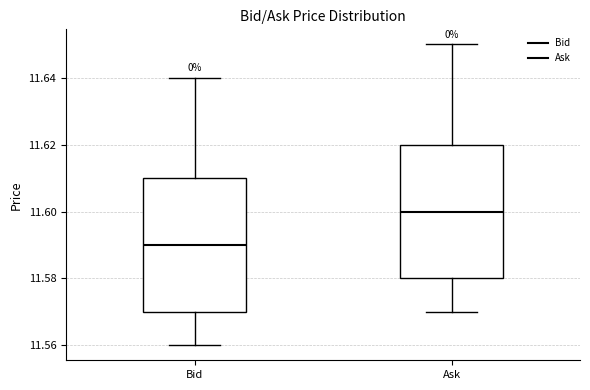

Reading left to right, transcribe this box plot: for each box, give where its median line is, the range the box spans, and where its two whiskers end, as read against the y-axis. The values are not printed on the chart, so give them approximately, as read against the axis.

Bid: median 11.59, box 11.57 to 11.61, whiskers 11.56 to 11.64
Ask: median 11.60, box 11.58 to 11.62, whiskers 11.57 to 11.65